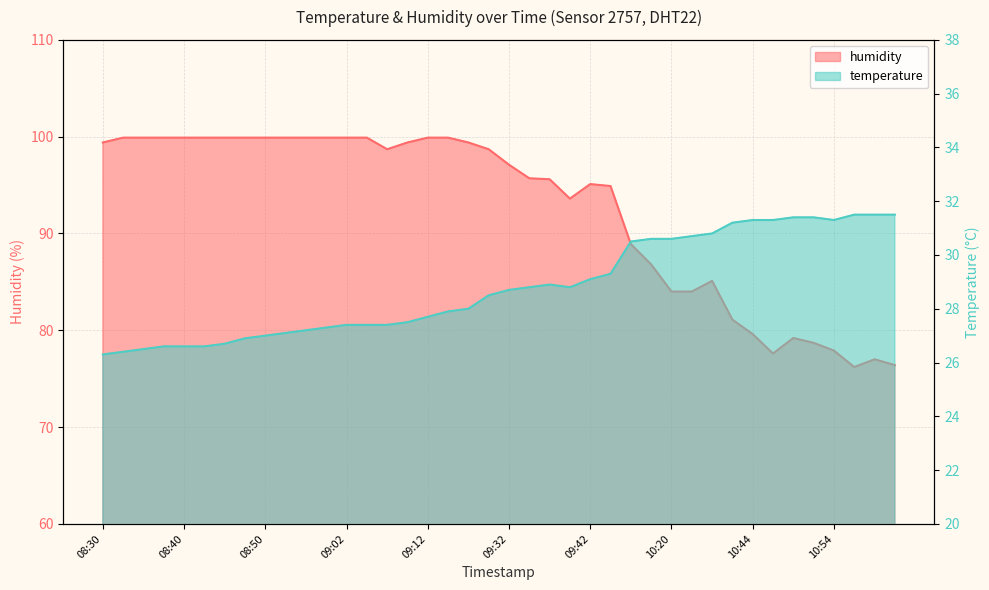

True or false: temperature and humidity cross at least once.

False